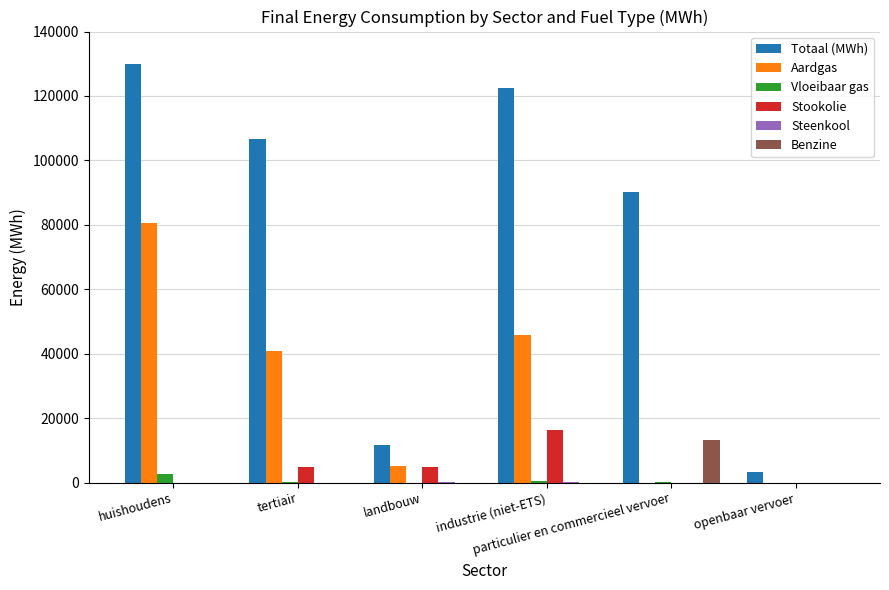

What is the greatest value displayed?

130051.4